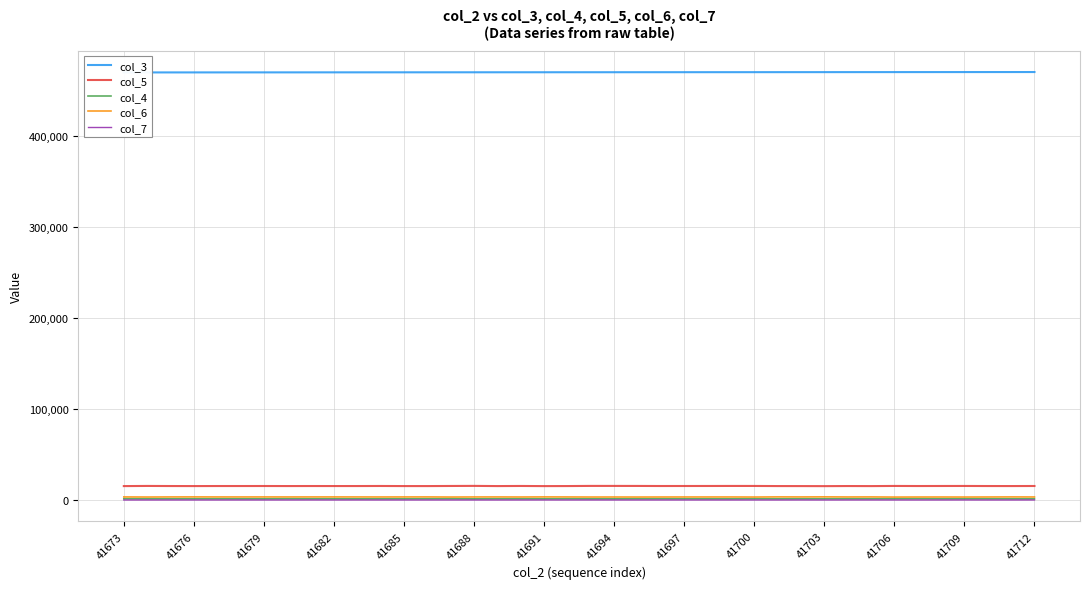

The value of col_5 at 41676 is 15349. True or false?

True